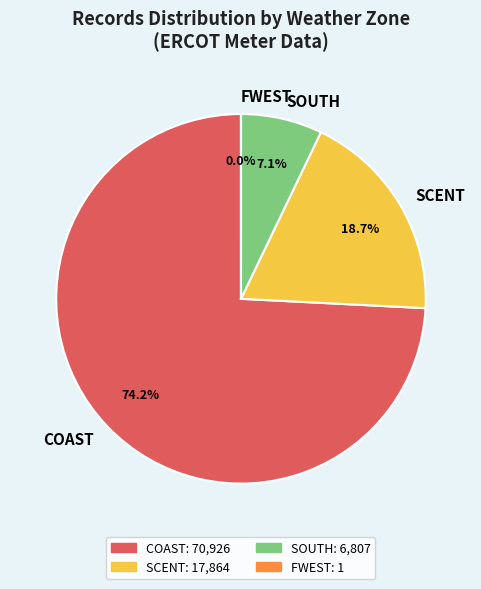

Does any single category account for the majority?

Yes